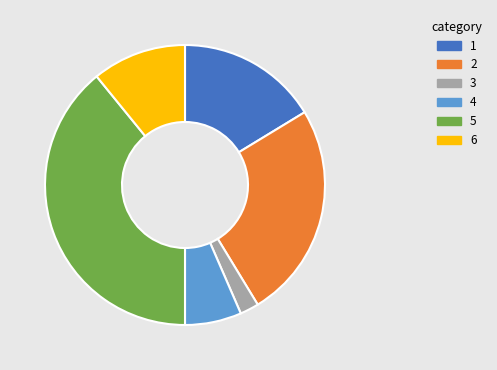

Is 1 the majority of the pie?

No